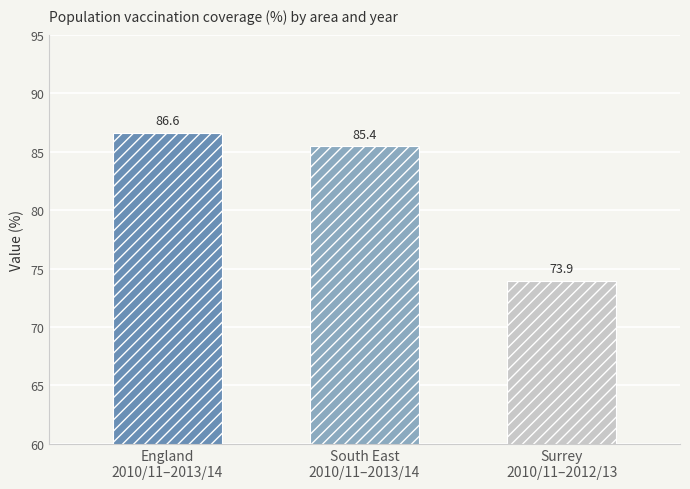

At which label is the value closest to 79?

Surrey 2012/13